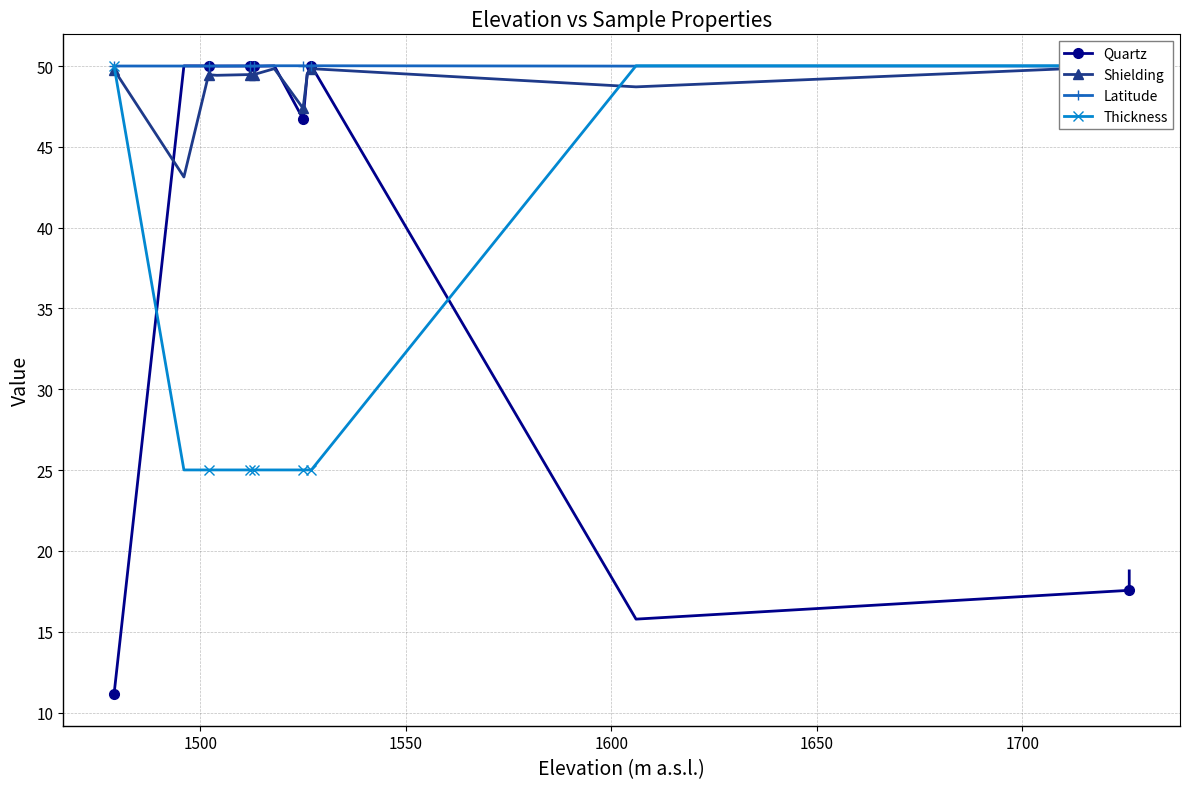

How many lines are shown in the chart?

4